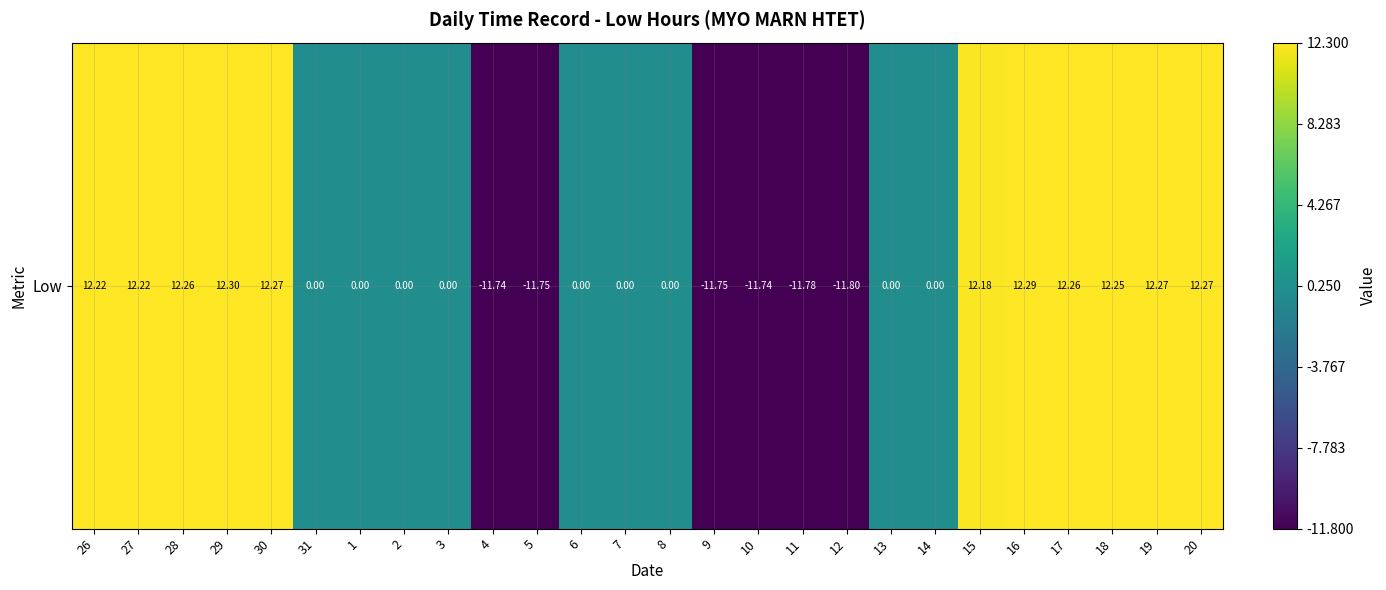

At which label does the data first exceed 0?

26